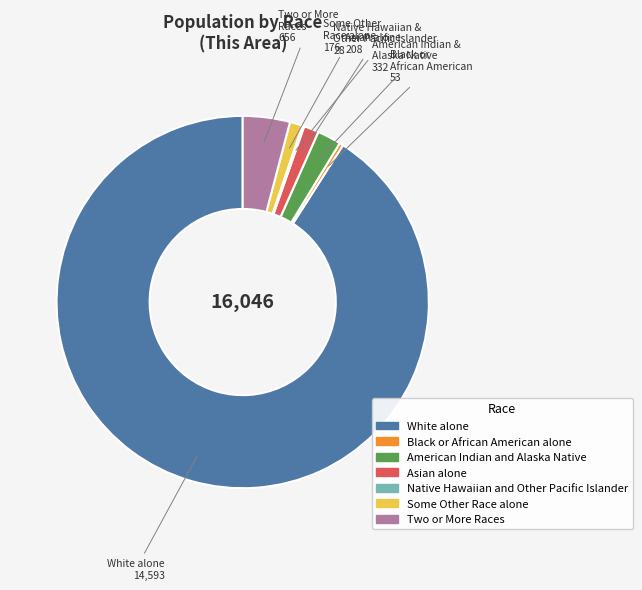

What is the largest slice in the pie chart?

White alone